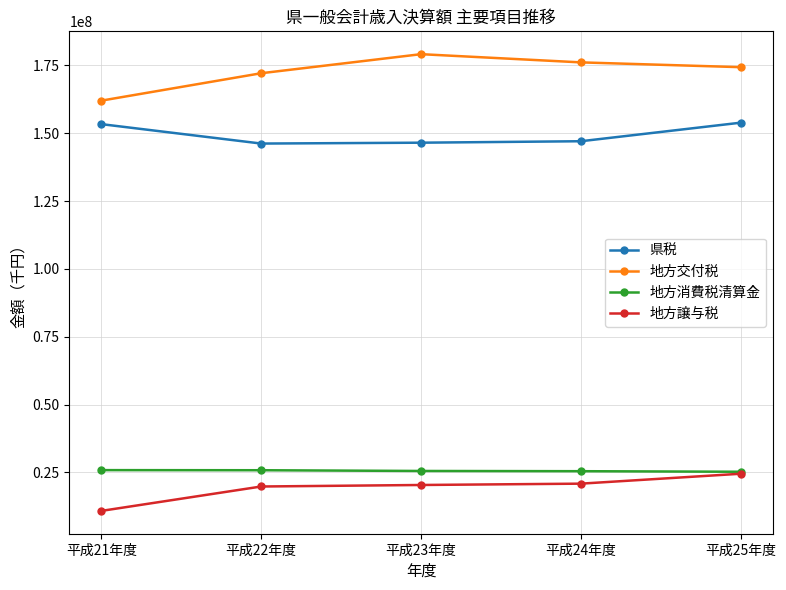

True or false: 県税 and 地方交付税 cross at least once.

False